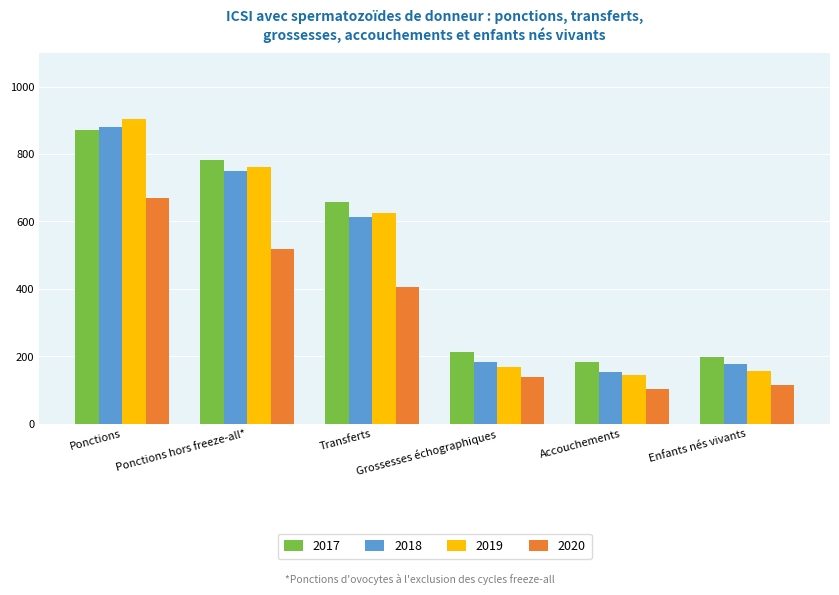

What is the minimum value shown in the chart?

103